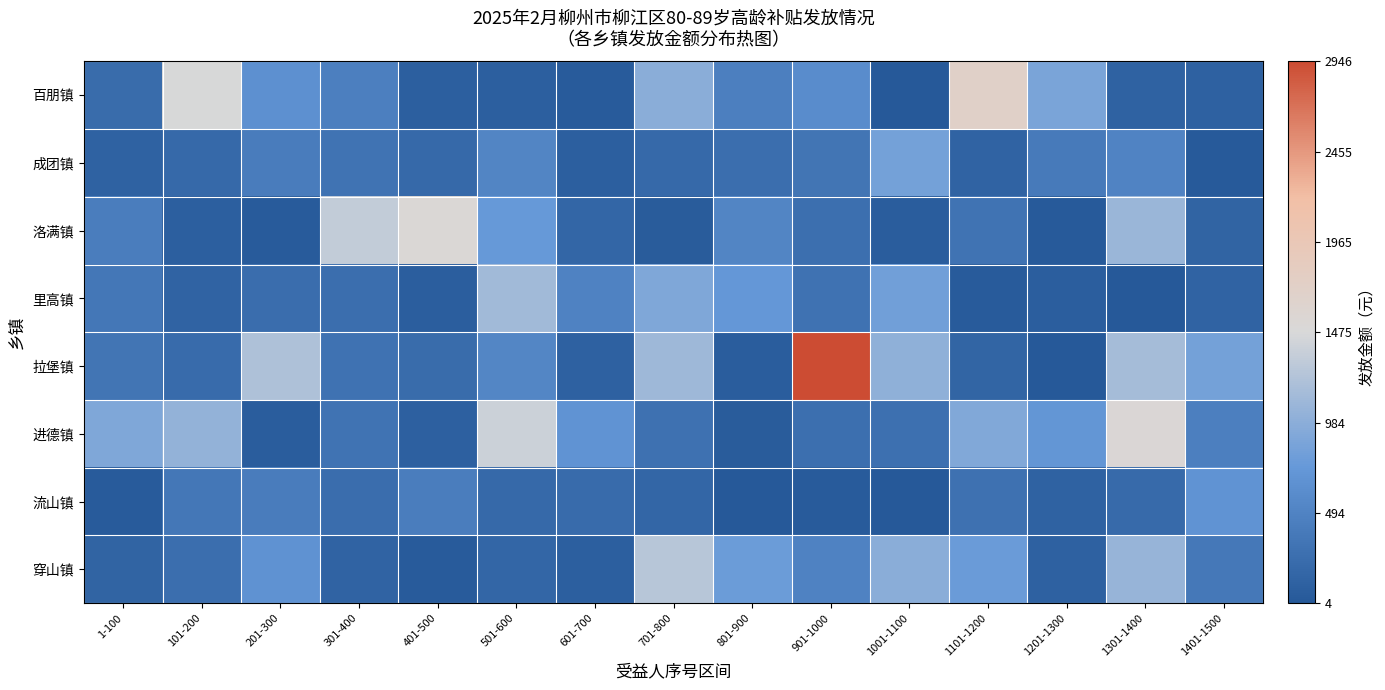

Rank the series by their maximum value, from lowest to highest.

流山镇, 成团镇, 里高镇, 穿山镇, 洛满镇, 进德镇, 百朋镇, 拉堡镇